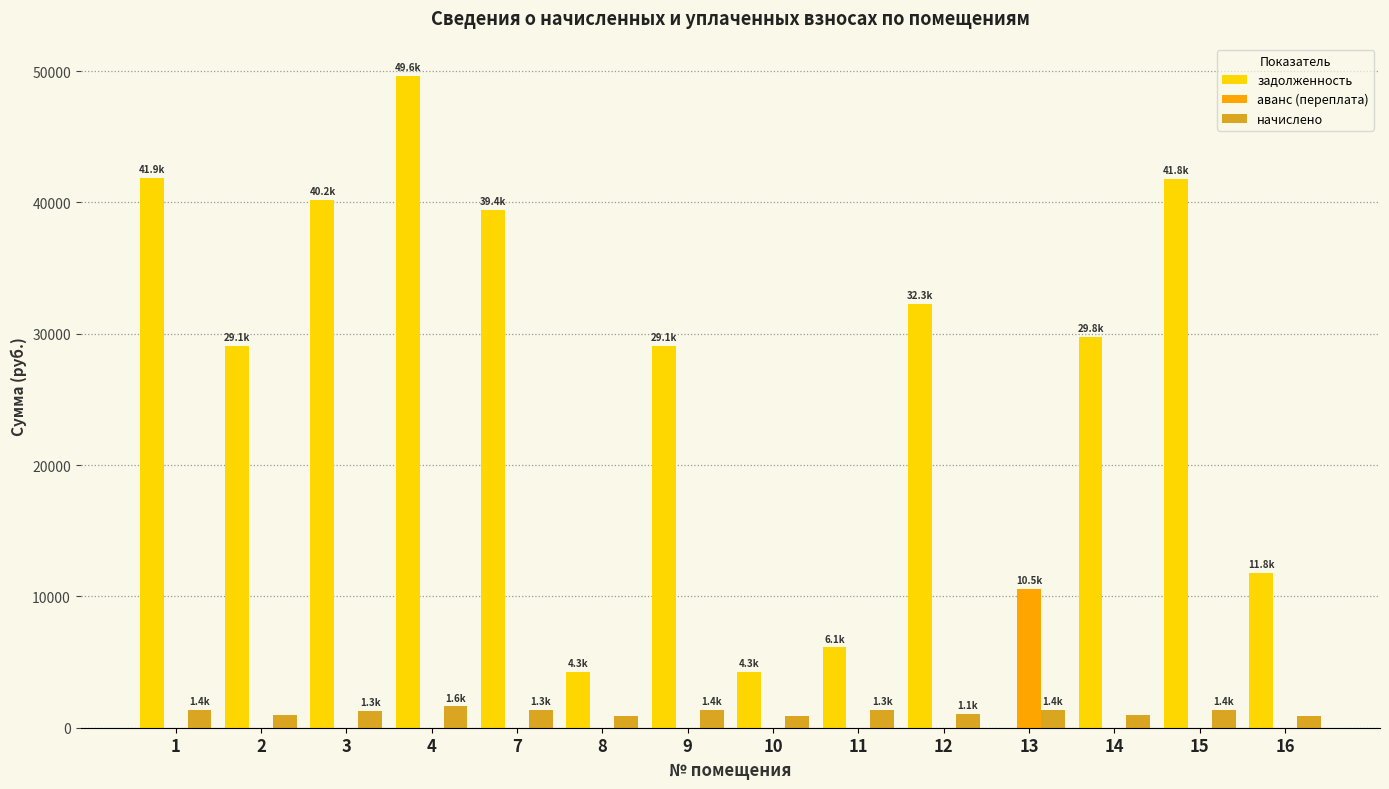

Are the bars grouped side by side (vs. stacked)?

Yes